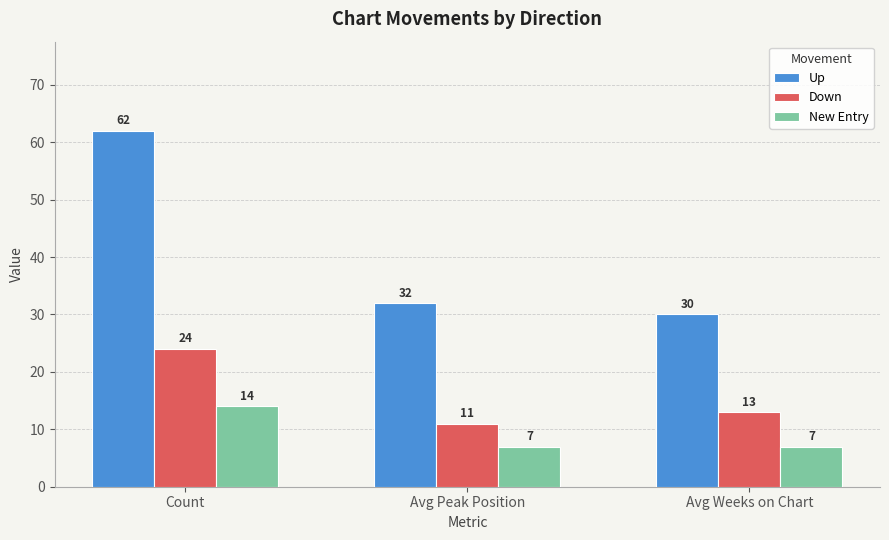

What is the sum of the Down values at Avg Peak Position and Avg Weeks on Chart?

24